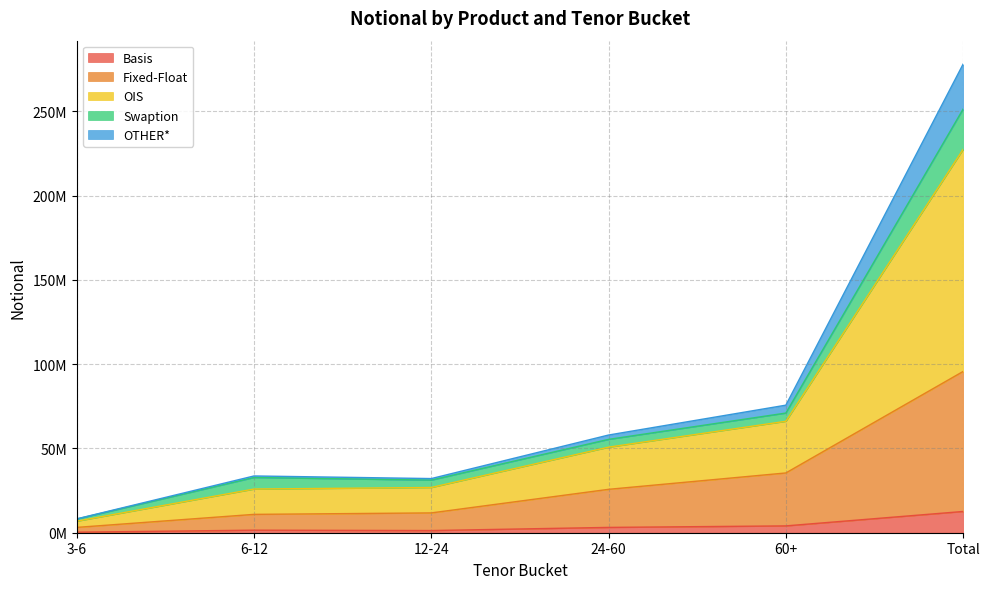

Which category has the lowest value across all series?

3-6